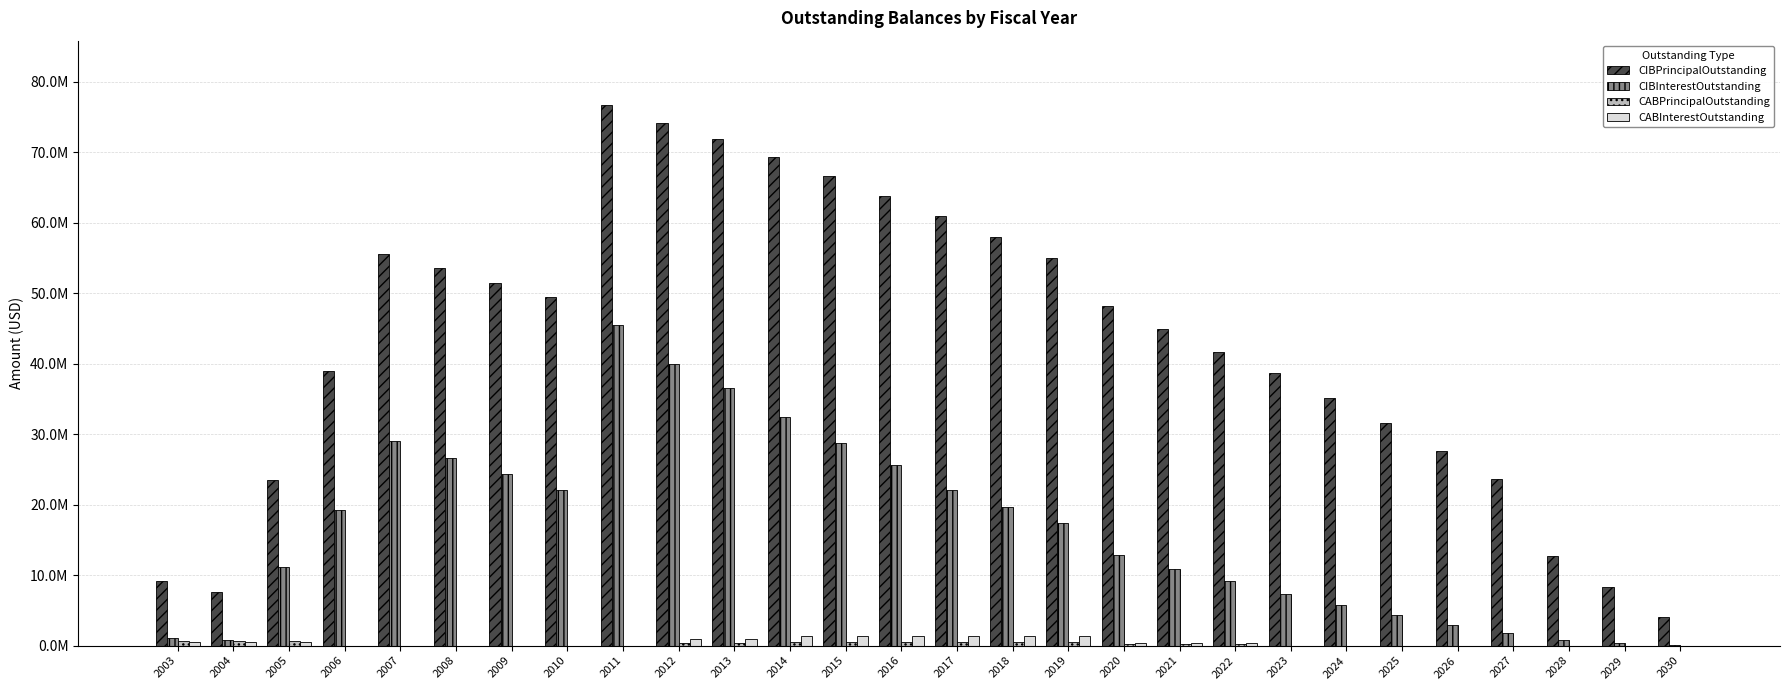

List the series in order of their peak value, lowest first.

CABPrincipalOutstanding, CABInterestOutstanding, CIBInterestOutstanding, CIBPrincipalOutstanding